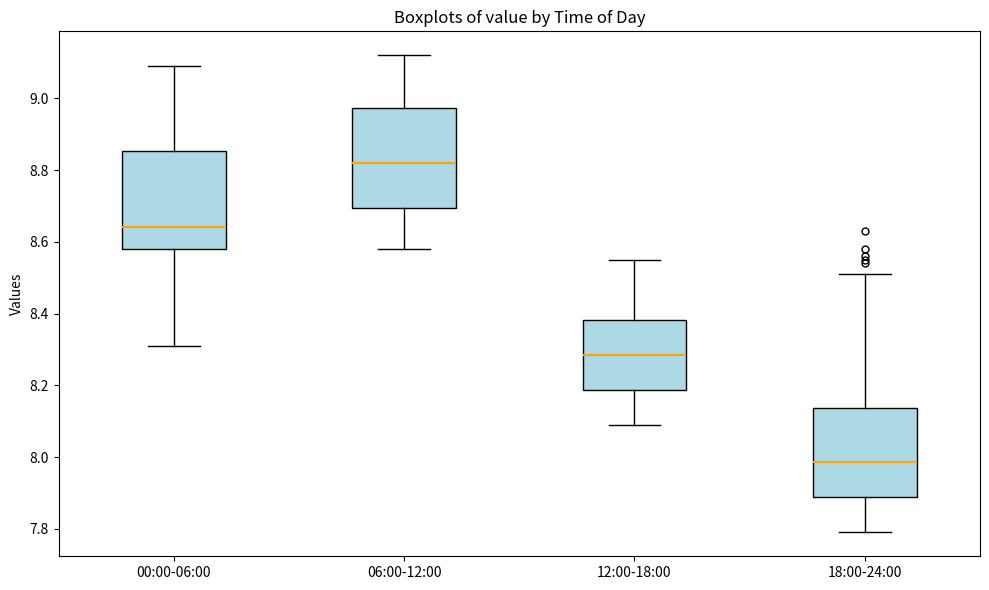

Reading left to right, read every box against the y-axis: the position of its median line, the range the box covers, and the ends of its whiskers. The values are not printed on the chart, so give them approximately, as read against the axis.

00:00-06:00: median 8.64, box 8.58 to 8.86, whiskers 8.32 to 9.10
06:00-12:00: median 8.82, box 8.70 to 8.98, whiskers 8.58 to 9.12
12:00-18:00: median 8.28, box 8.18 to 8.38, whiskers 8.10 to 8.56
18:00-24:00: median 7.98, box 7.88 to 8.14, whiskers 7.80 to 8.52